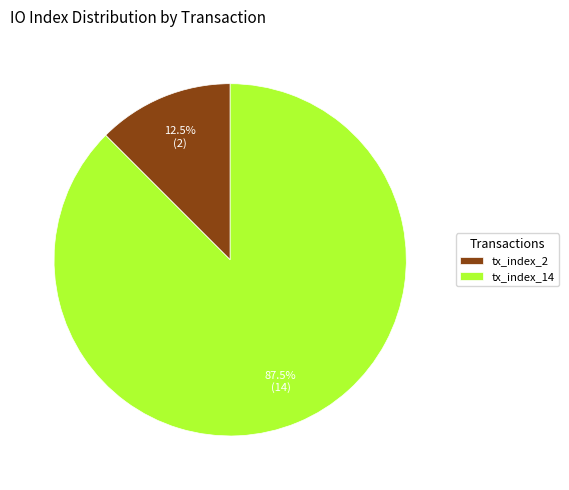

How much of the chart is everything except tx_index_2?

87.5%